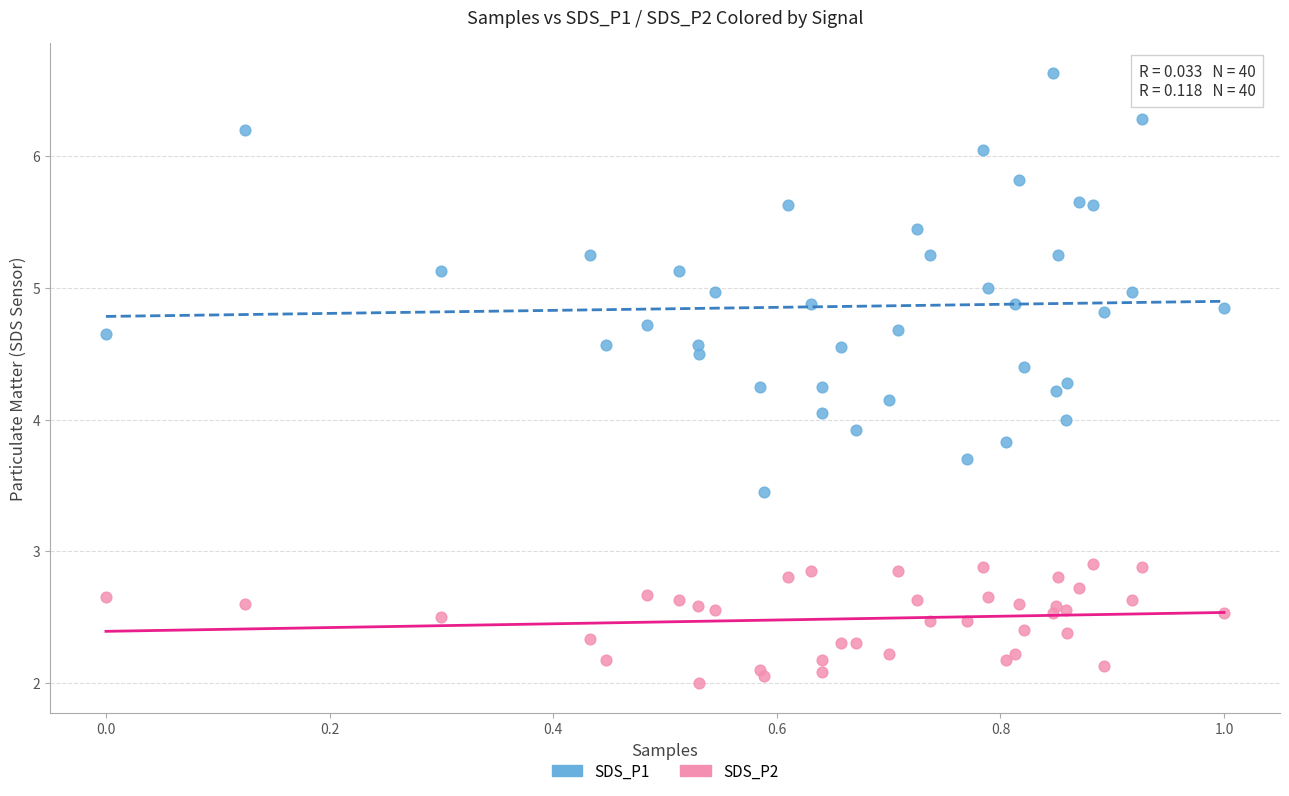

Which series has the widest spread of Y values?

SDS_P1